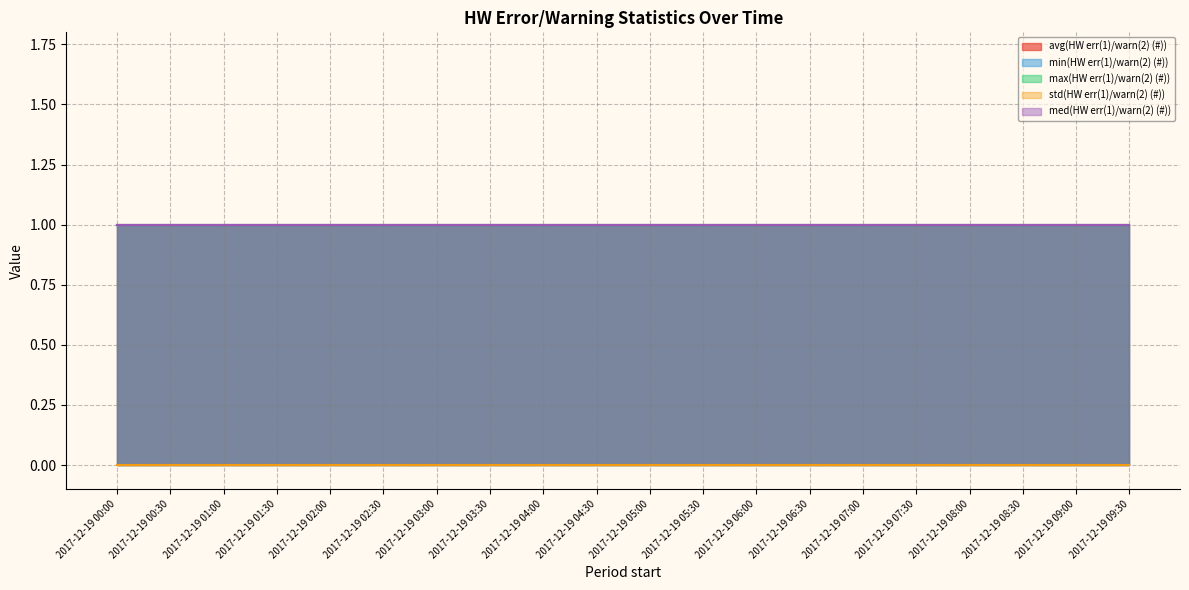

What is the average value of the med(HW err(1)/warn(2) (#)) series?

1